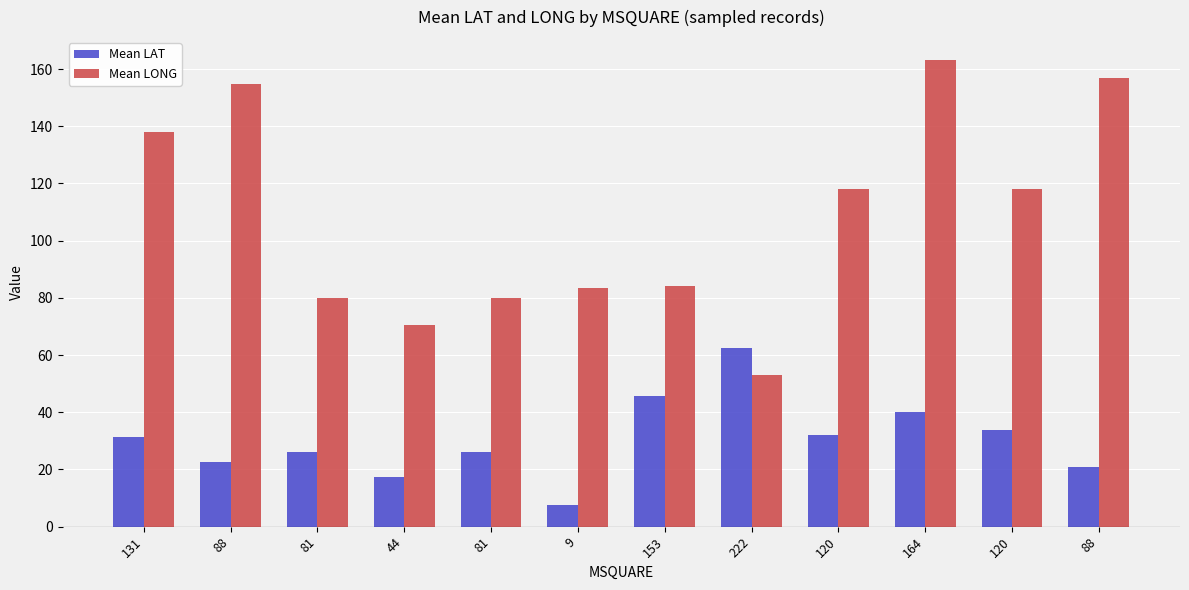

What is the value of the Mean LAT bar at the 6th from the left?

7.6